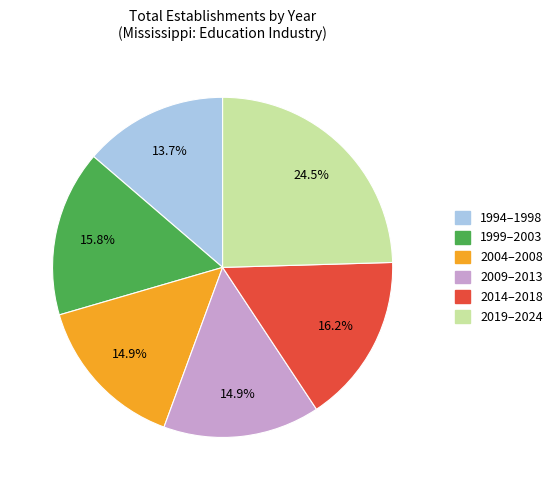

Which category has the biggest portion of the pie?

2019–2024